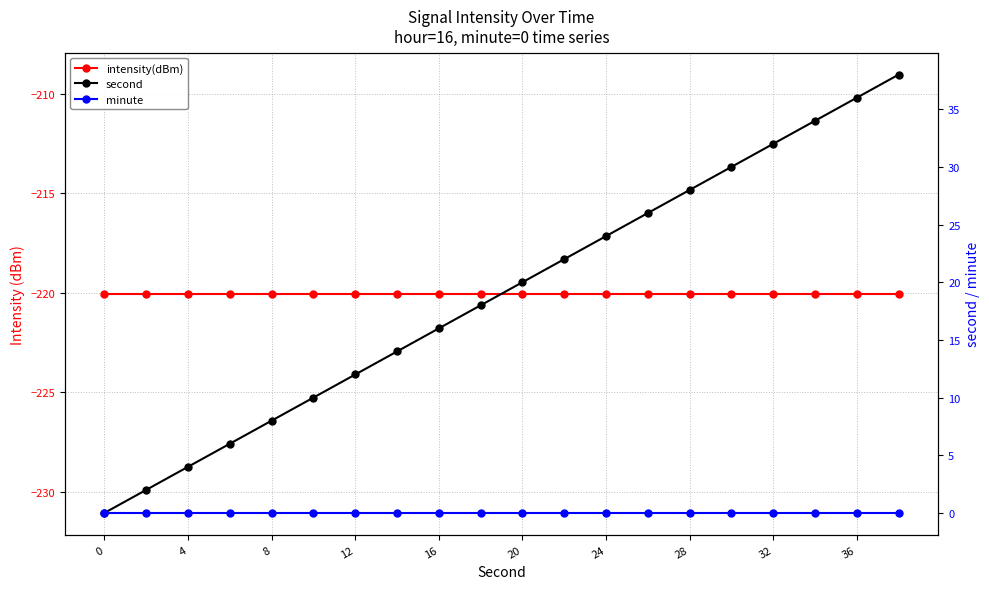

What is the value of the intensity(dBm) point at the 5th from the left?

-220.0